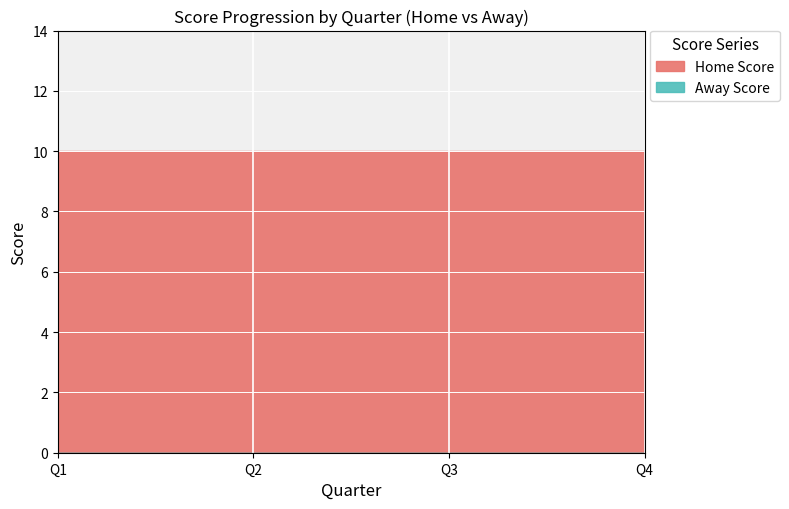

Reading right to left, list all the values displayed in this chart.

Home Score: 4=10	3=10	2=10	1=10
Away Score: 4=0	3=0	2=0	1=0